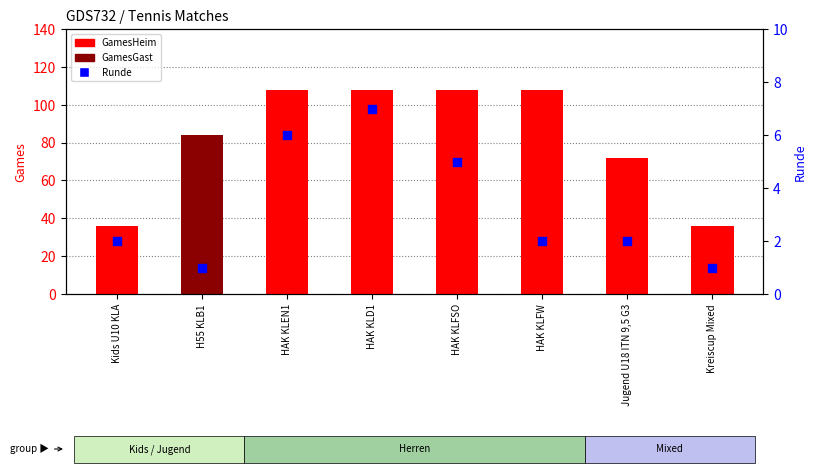

Which series has the widest spread of Y values?

GamesHeim